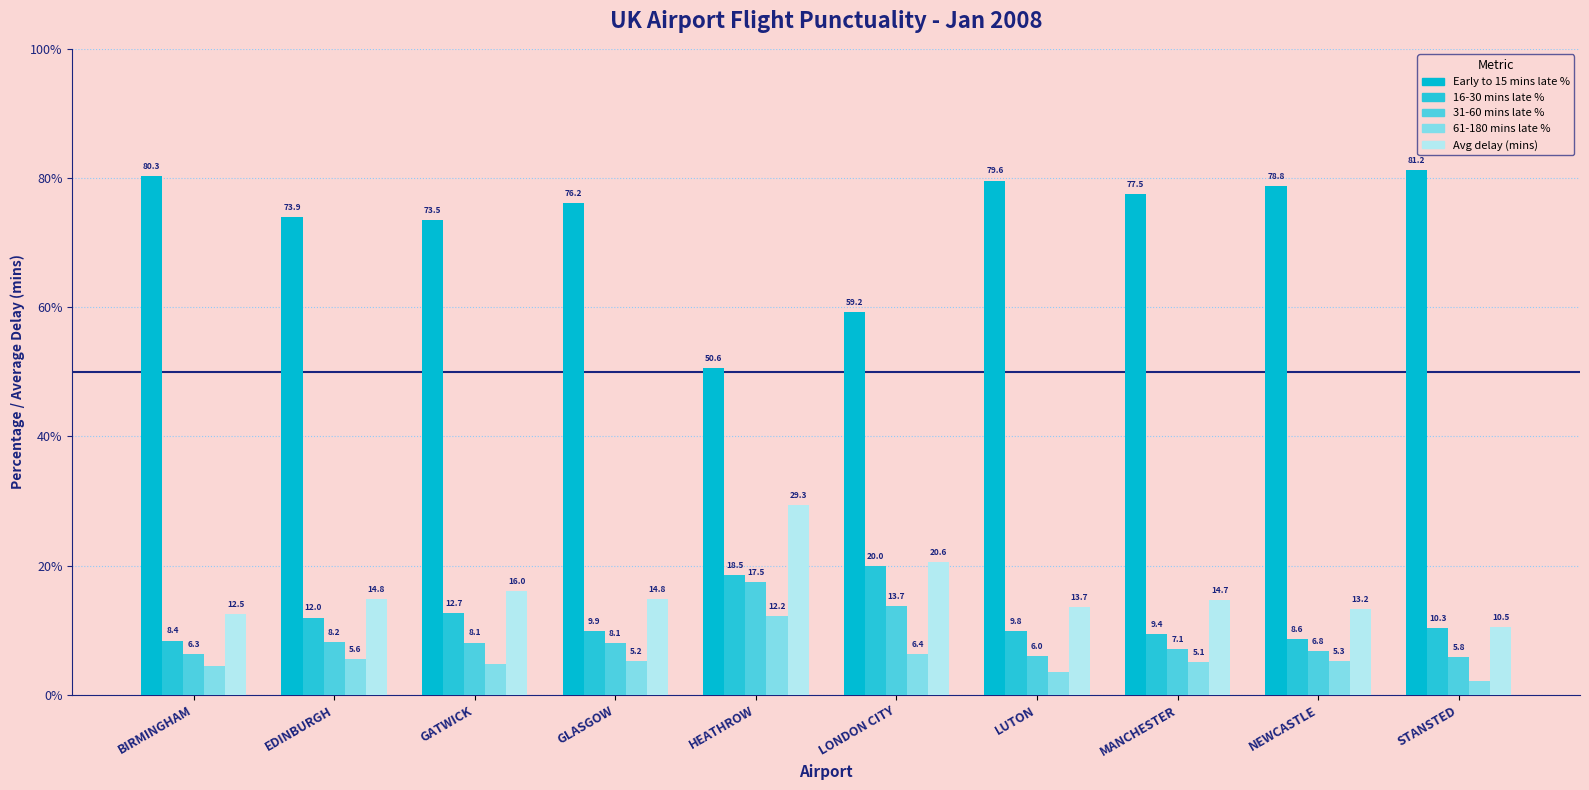

How many groups of bars are there?

10